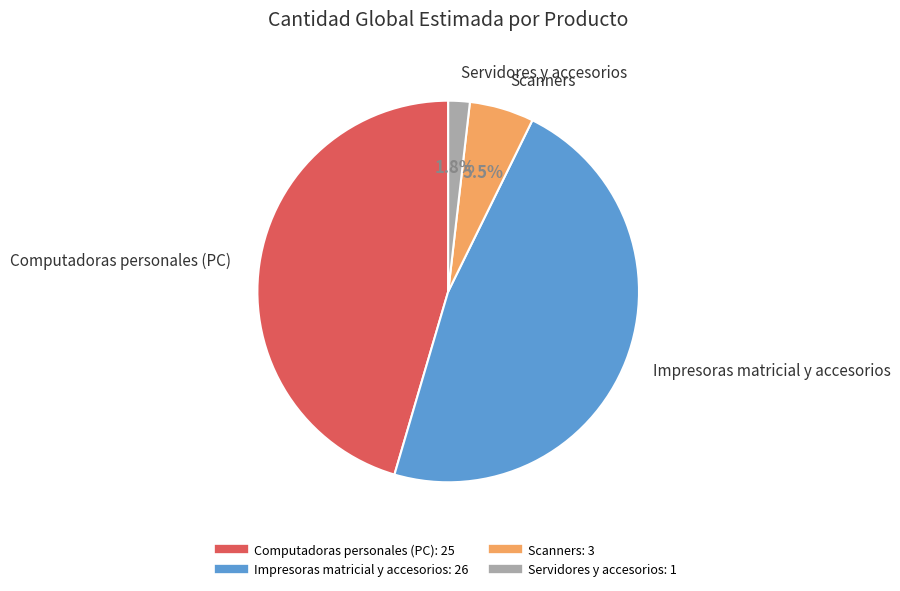

Is the sum of Computadoras personales (PC) and Impresoras matricial y accesorios greater than half?

Yes